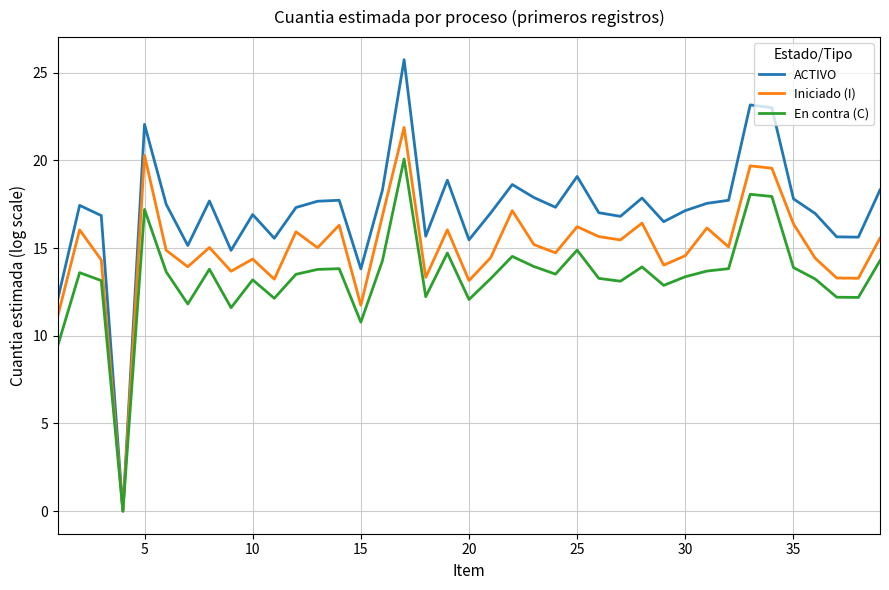

Which series has the widest spread of values?

ACTIVO